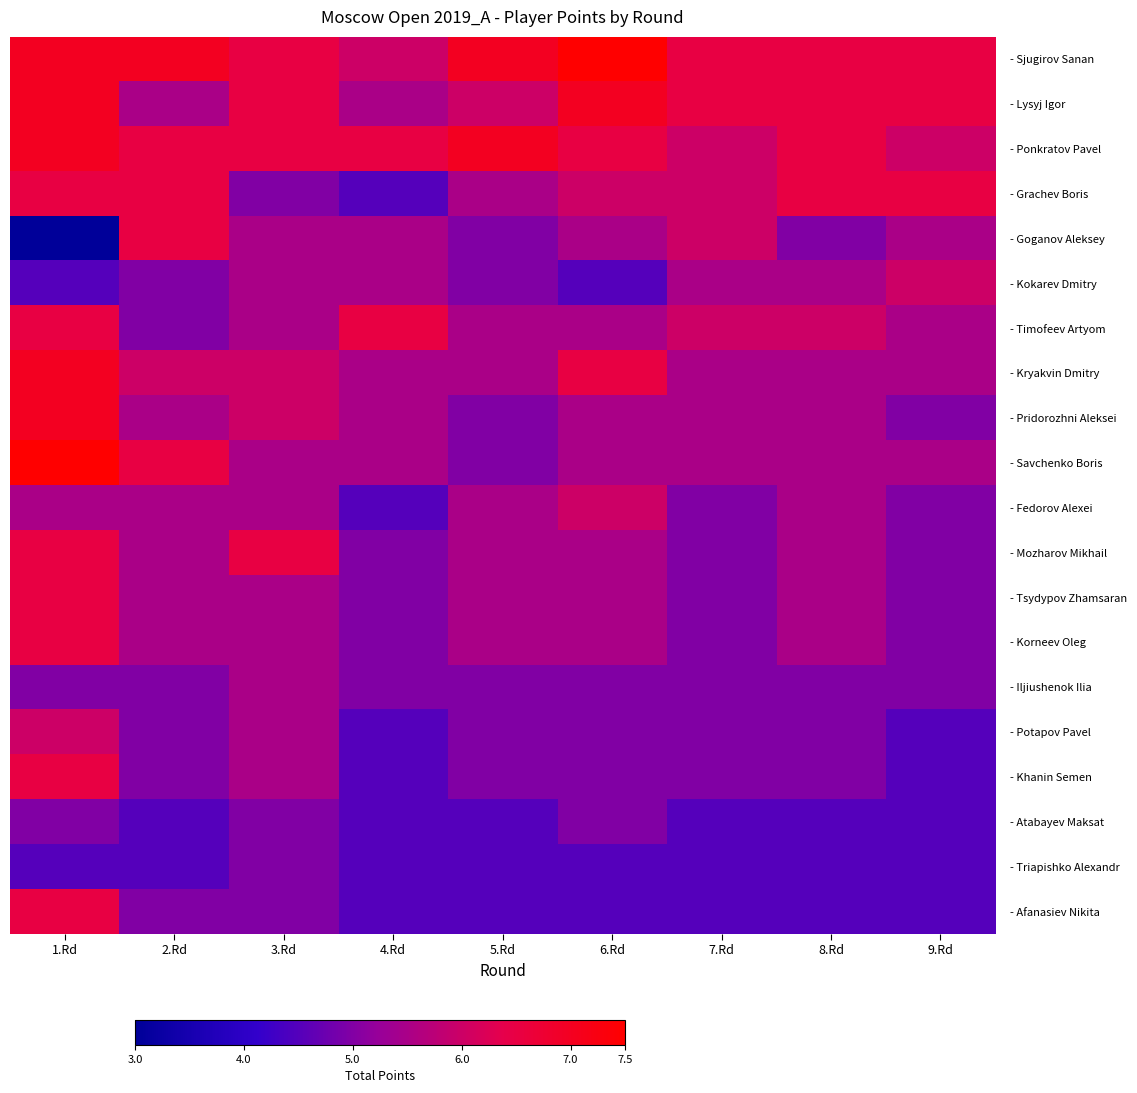

How many series are shown in this chart?

20